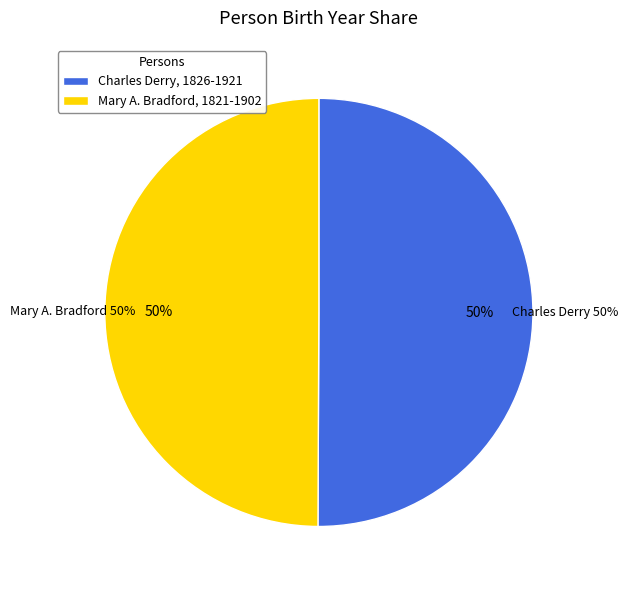

How many segments does this pie chart have?

2